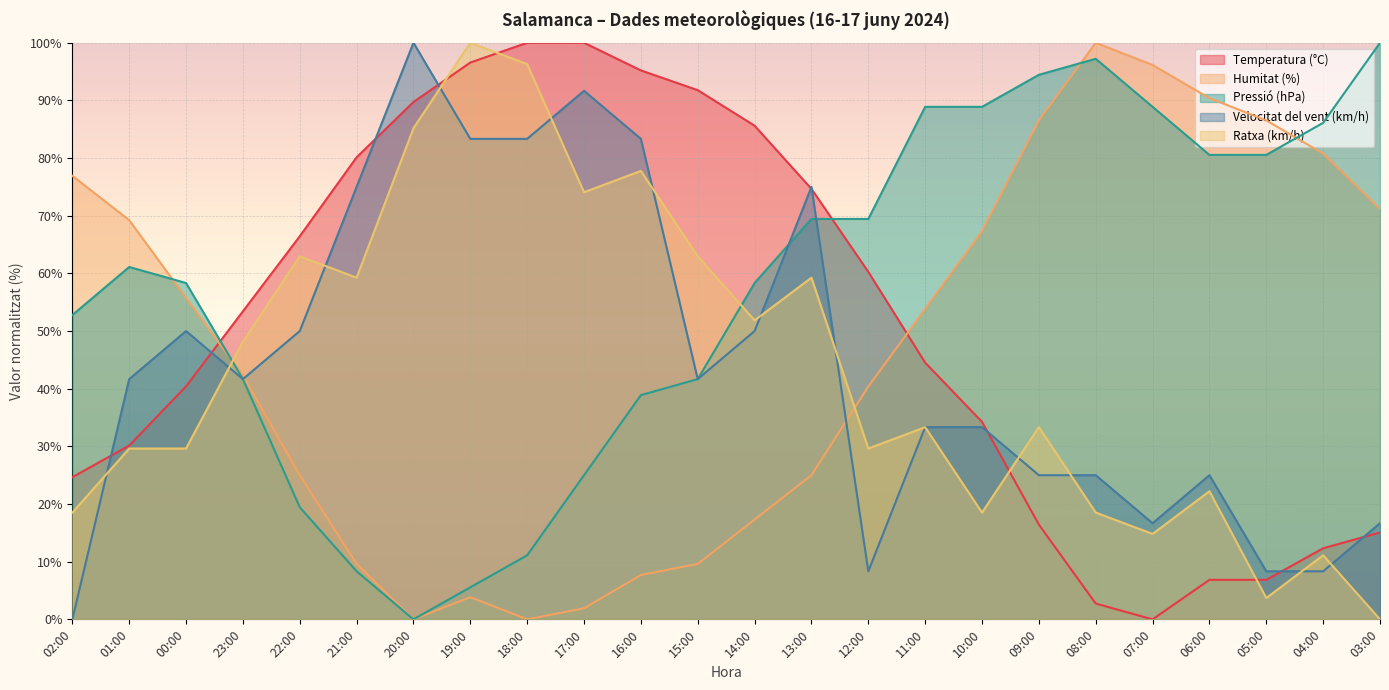

Reading right to left, list all the values displayed in this chart.

Temperatura (°C): 03:00=15.1	04:00=12.3	05:00=6.8	06:00=6.8	07:00=0.0	08:00=2.7	09:00=16.4	10:00=34.2	11:00=44.5	12:00=60.3	13:00=74.7	14:00=85.6	15:00=91.8	16:00=95.2	17:00=100.0	18:00=100.0	19:00=96.6	20:00=89.7	21:00=80.1	22:00=66.4	23:00=53.4	00:00=40.4	01:00=30.1	02:00=24.7
Humitat (%): 03:00=71.2	04:00=80.8	05:00=86.5	06:00=90.4	07:00=96.2	08:00=100.0	09:00=86.5	10:00=67.3	11:00=53.8	12:00=40.4	13:00=25.0	14:00=17.3	15:00=9.6	16:00=7.7	17:00=1.9	18:00=0.0	19:00=3.8	20:00=0.0	21:00=9.6	22:00=25.0	23:00=42.3	00:00=55.8	01:00=69.2	02:00=76.9
Pressió (hPa): 03:00=100.0	04:00=86.1	05:00=80.6	06:00=80.6	07:00=88.9	08:00=97.2	09:00=94.4	10:00=88.9	11:00=88.9	12:00=69.4	13:00=69.4	14:00=58.3	15:00=41.7	16:00=38.9	17:00=25.0	18:00=11.1	19:00=5.6	20:00=0.0	21:00=8.3	22:00=19.4	23:00=41.7	00:00=58.3	01:00=61.1	02:00=52.8
Velocitat del vent (km/h): 03:00=16.7	04:00=8.3	05:00=8.3	06:00=25.0	07:00=16.7	08:00=25.0	09:00=25.0	10:00=33.3	11:00=33.3	12:00=8.3	13:00=75.0	14:00=50.0	15:00=41.7	16:00=83.3	17:00=91.7	18:00=83.3	19:00=83.3	20:00=100.0	21:00=75.0	22:00=50.0	23:00=41.7	00:00=50.0	01:00=41.7	02:00=0.0
Ratxa (km/h): 03:00=0.0	04:00=11.1	05:00=3.7	06:00=22.2	07:00=14.8	08:00=18.5	09:00=33.3	10:00=18.5	11:00=33.3	12:00=29.6	13:00=59.3	14:00=51.9	15:00=63.0	16:00=77.8	17:00=74.1	18:00=96.3	19:00=100.0	20:00=85.2	21:00=59.3	22:00=63.0	23:00=48.1	00:00=29.6	01:00=29.6	02:00=18.5